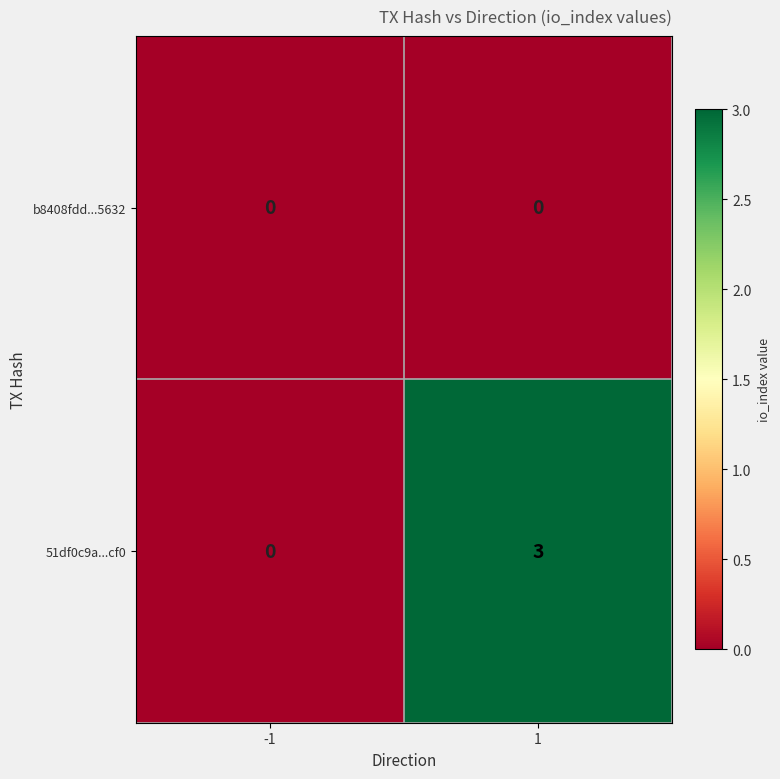

Which series has the largest total across all categories?

51df0c9a...cf0